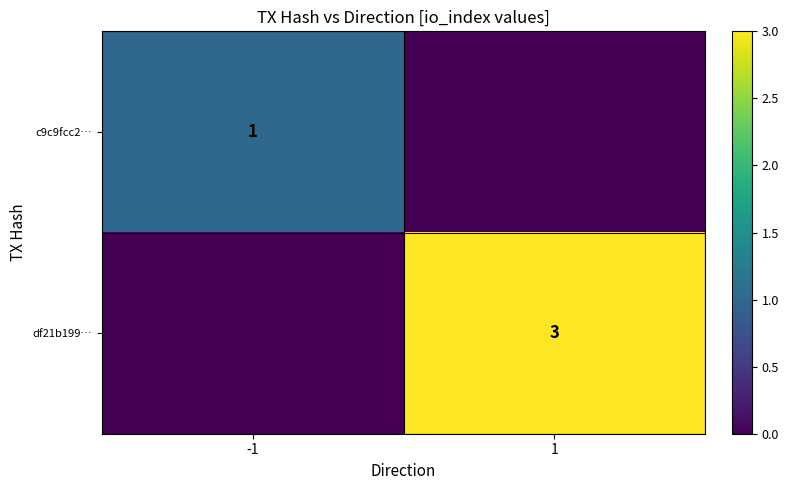

Which label corresponds to the smallest value in the chart?

1